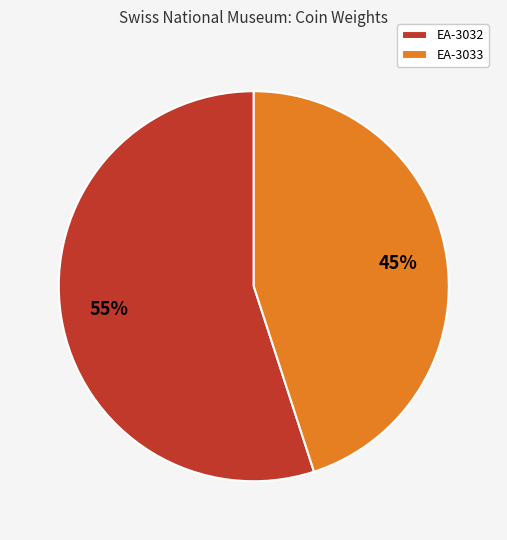

To the nearest percent, what is the average slice percentage?

50%